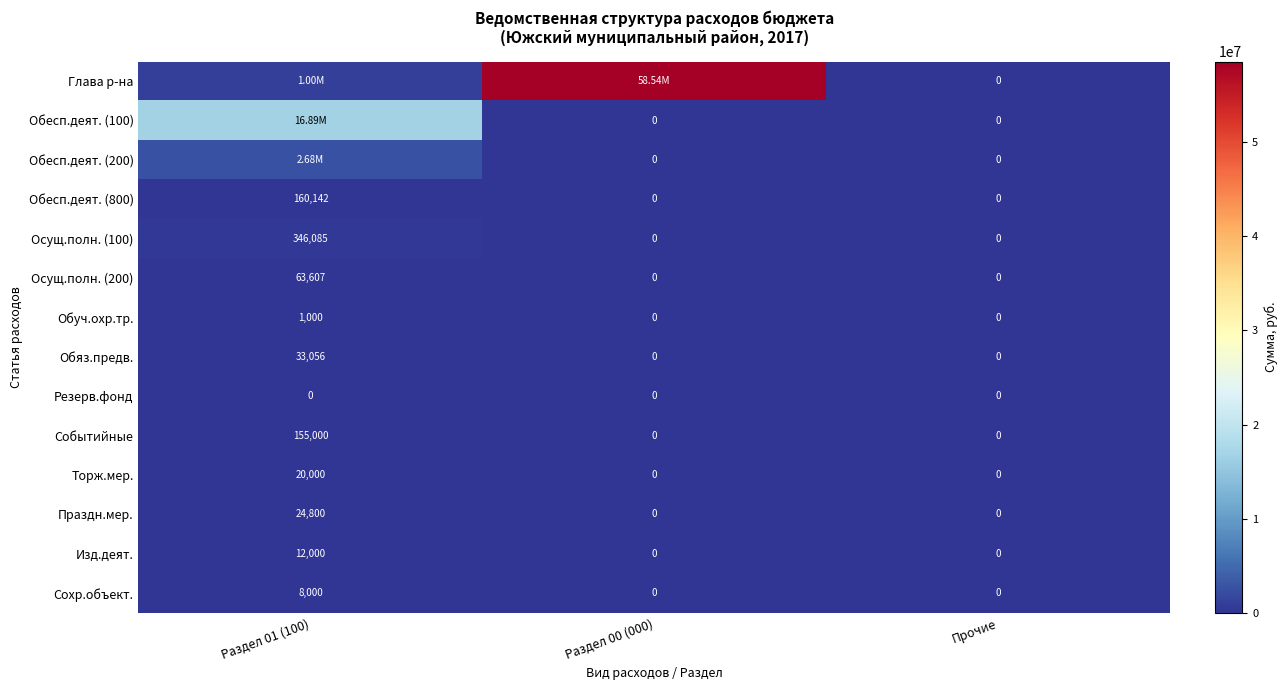

At how many categories does at least one series exceed 39990452?

1